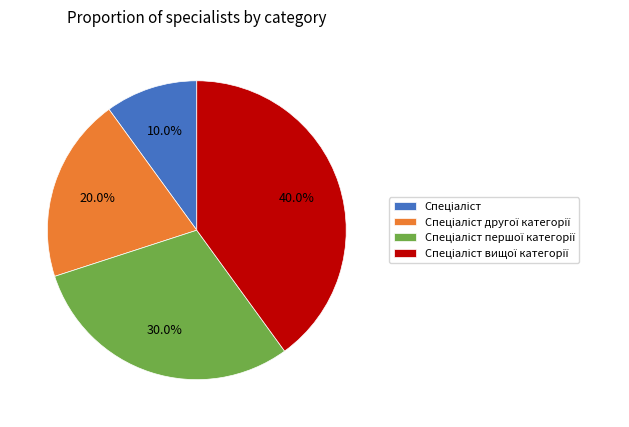

Does any single category account for the majority?

No